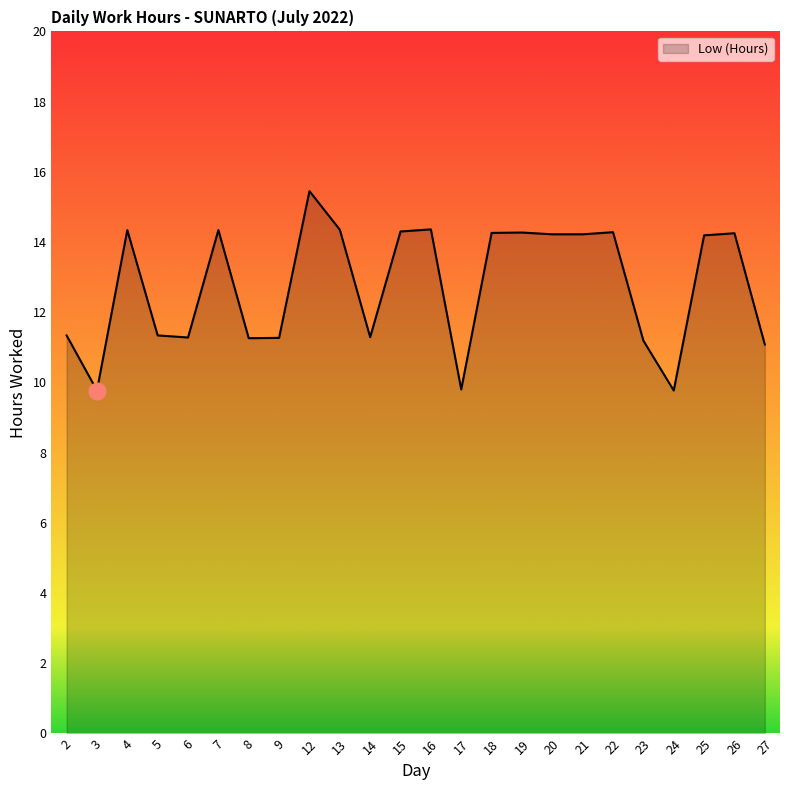

True or false: the data has more than 1 interior local peaks.

True